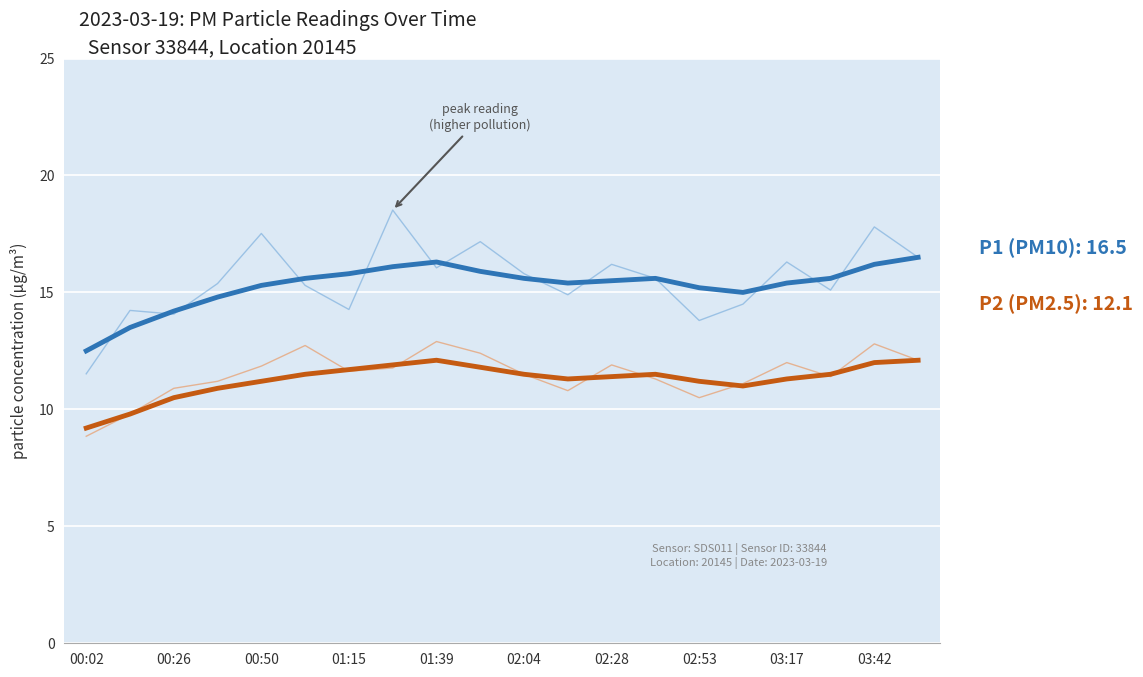

Which series has the widest spread of values?

P1 (PM10)